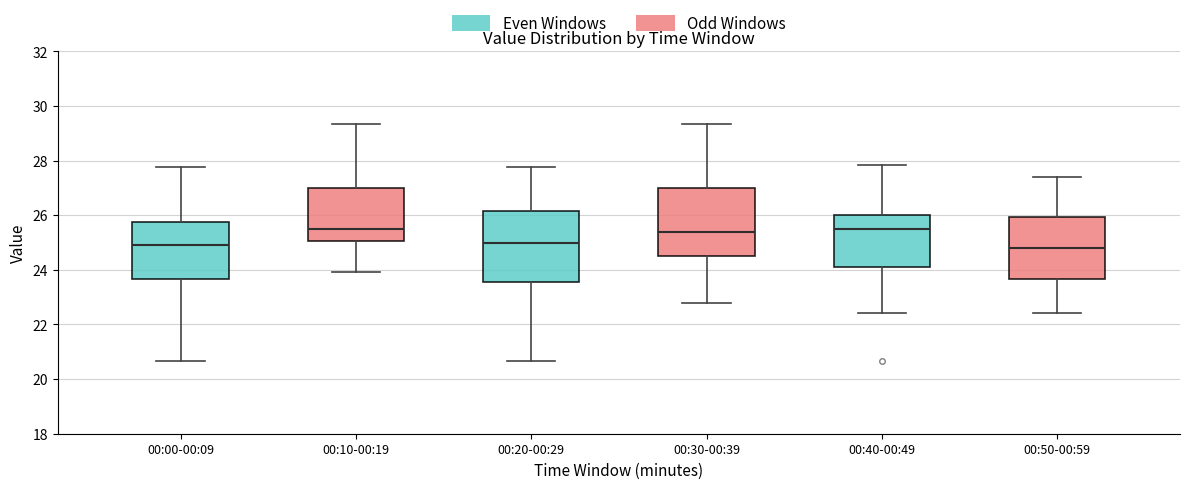

Reading left to right, transcribe this box plot: for each box, give where its median line is, the range the box spans, and where its two whiskers end, as read against the y-axis. The values are not printed on the chart, so give them approximately, as read against the axis.

00:00-00:09: median 25.0, box 23.6 to 25.8, whiskers 20.6 to 27.8
00:10-00:19: median 25.6, box 25.0 to 27.0, whiskers 24.0 to 29.4
00:20-00:29: median 25.0, box 23.6 to 26.2, whiskers 20.6 to 27.8
00:30-00:39: median 25.4, box 24.6 to 27.0, whiskers 22.8 to 29.4
00:40-00:49: median 25.4, box 24.2 to 26.0, whiskers 22.4 to 27.8
00:50-00:59: median 24.8, box 23.6 to 26.0, whiskers 22.4 to 27.4